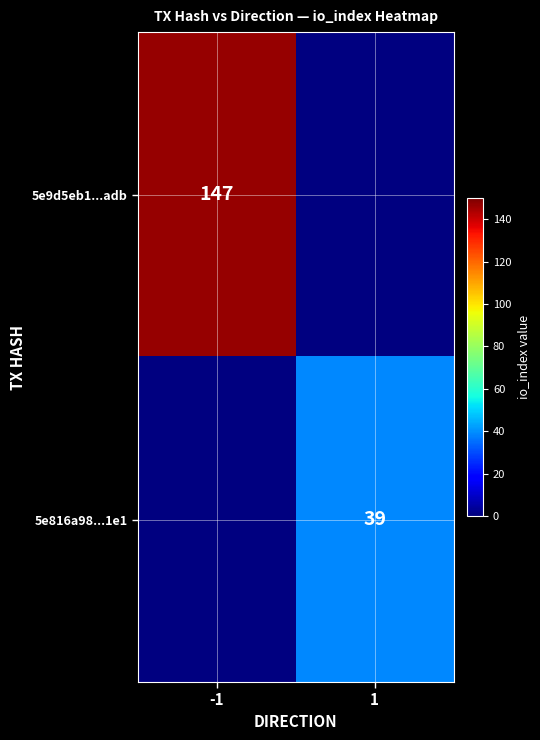

The value of 5e816a98...1e1 at 1 is 12. True or false?

False